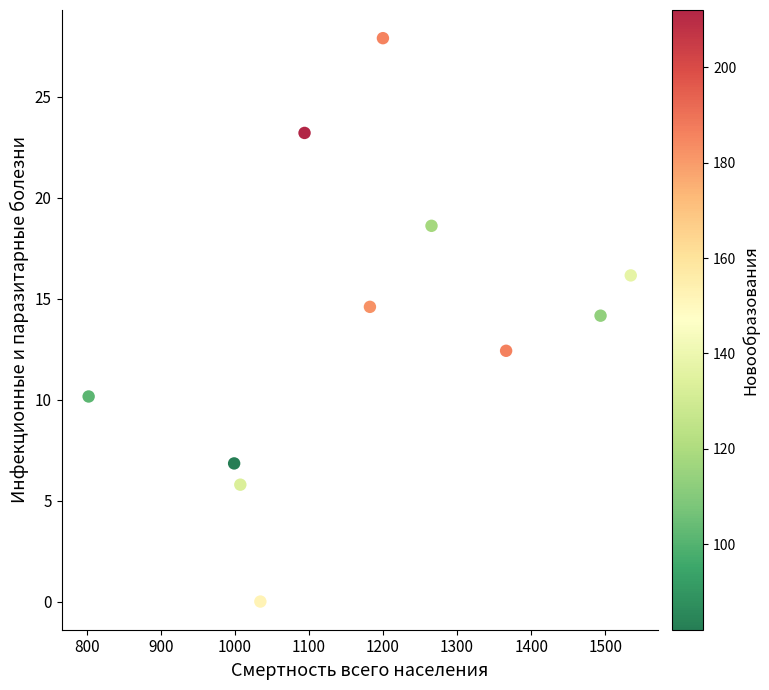

What is the average Y value?

13.6